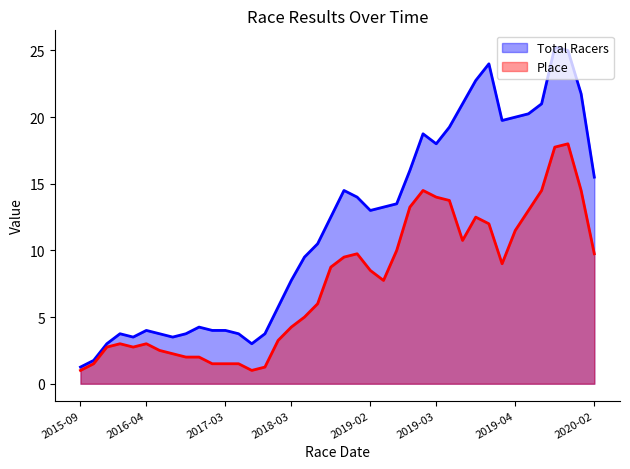

True or false: Place has a value of 1 at 2017-03-17.

True